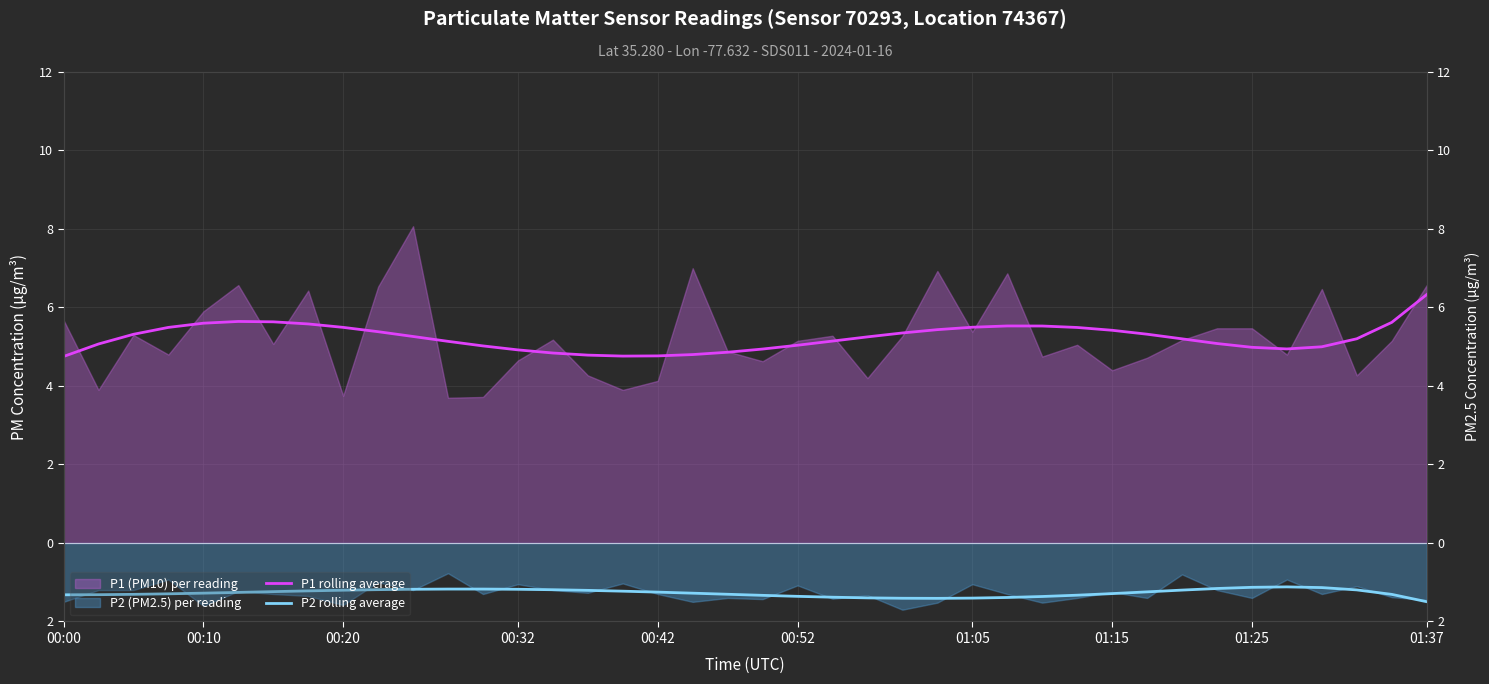

What is the average value of the P1 rolling average series?

5.2